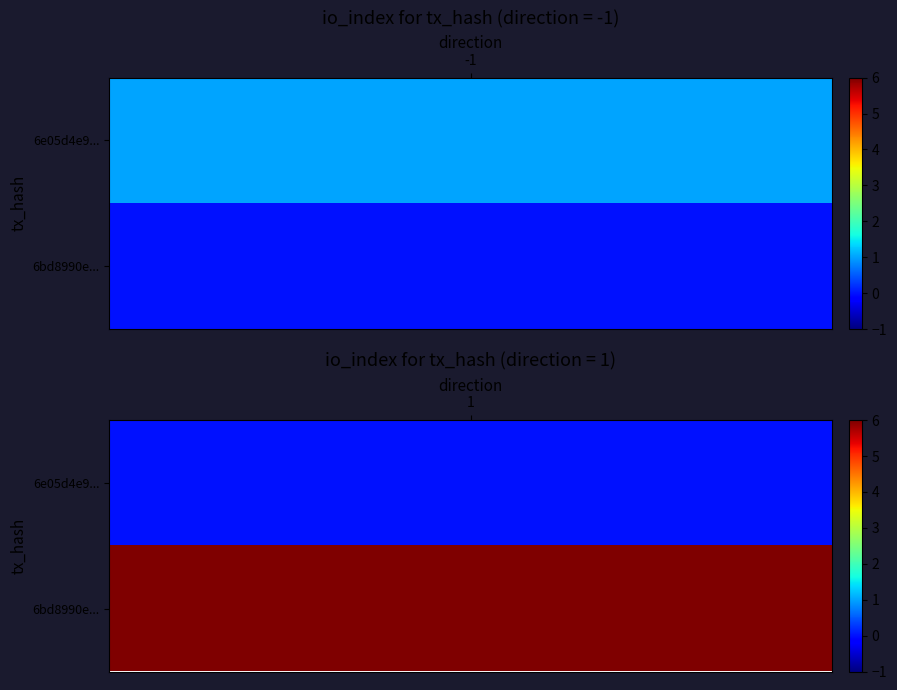

Which series has the widest spread of values?

6bd8990e36fbc459ae891eb76d9084562d477a4